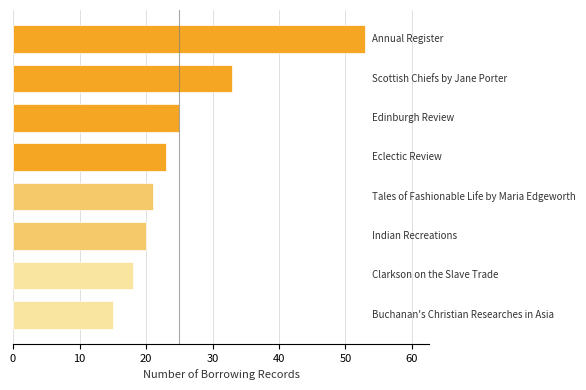

Does the chart contain stacked bars?

No